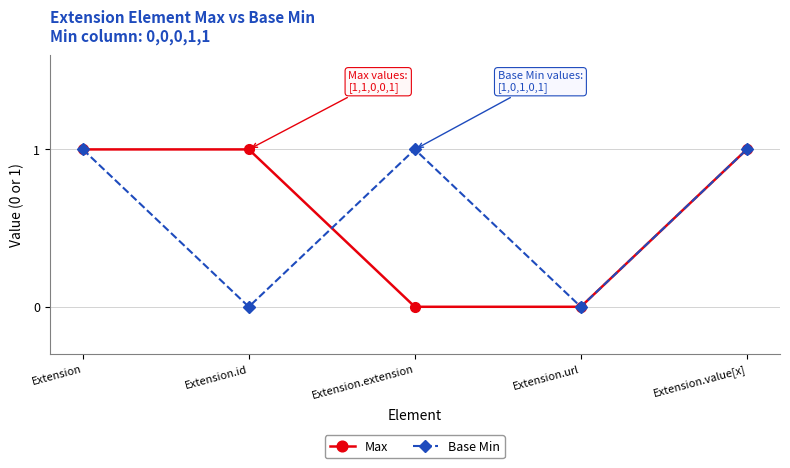

At Extension.id, list the series in order from largest to smallest.

Max, Base Min